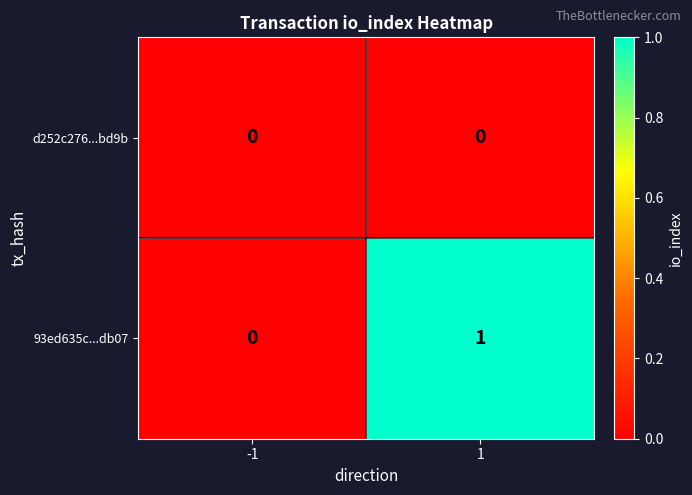

True or false: 93ed635c...db07 has a value of 1 at 1.

True